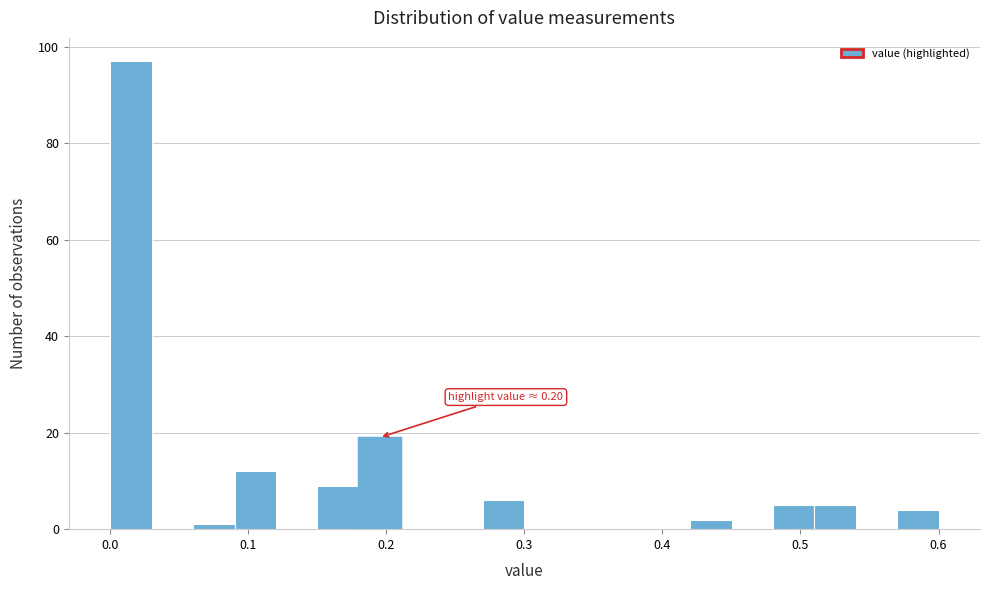

Around what value on the x-axis is the tallest bar? Give the approximate position of its centre, as read against the axis.

0.02